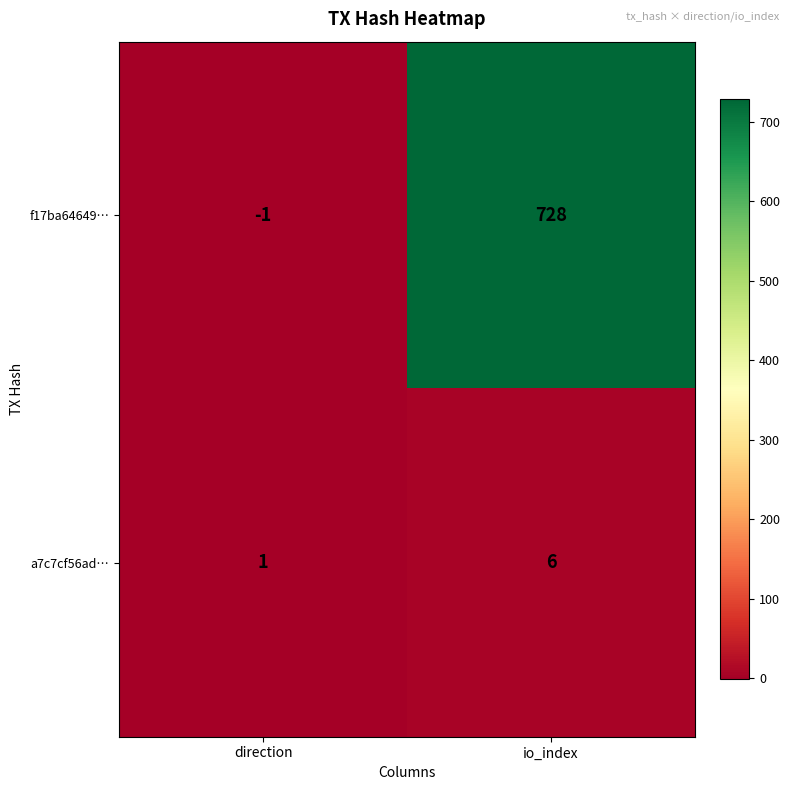

What is the smallest value displayed?

-1